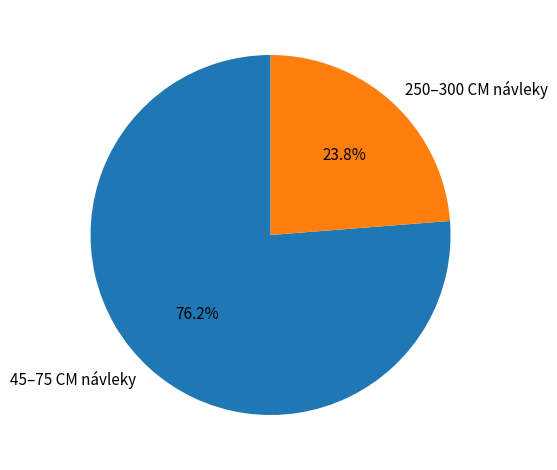

Which category has the biggest portion of the pie?

45–75 CM návleky